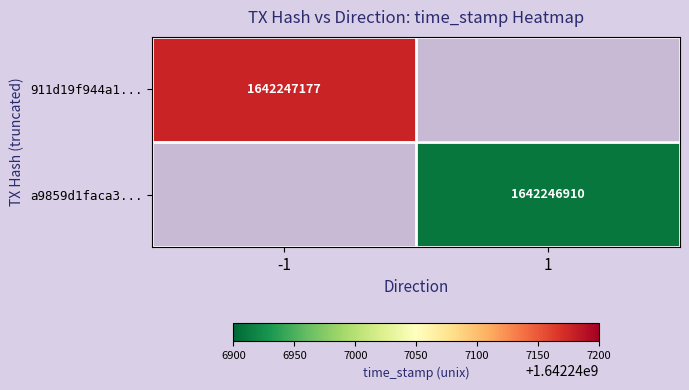

List the series in order of their peak value, highest first.

911d19f944a1657f46d4ccae2c2dc9672bce13c, a9859d1faca3638178ab37bf688d10b22e874a1